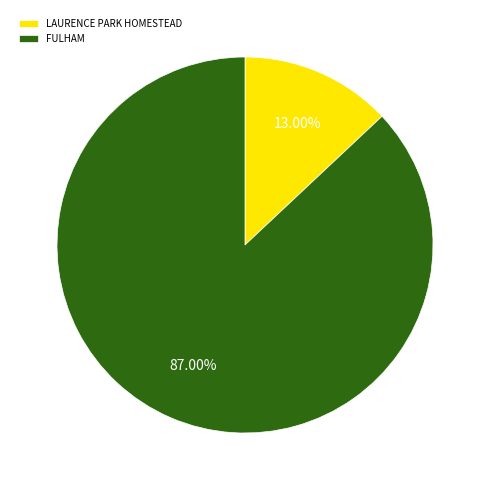

Rank the categories by value from highest to lowest.

FULHAM, LAURENCE PARK HOMESTEAD